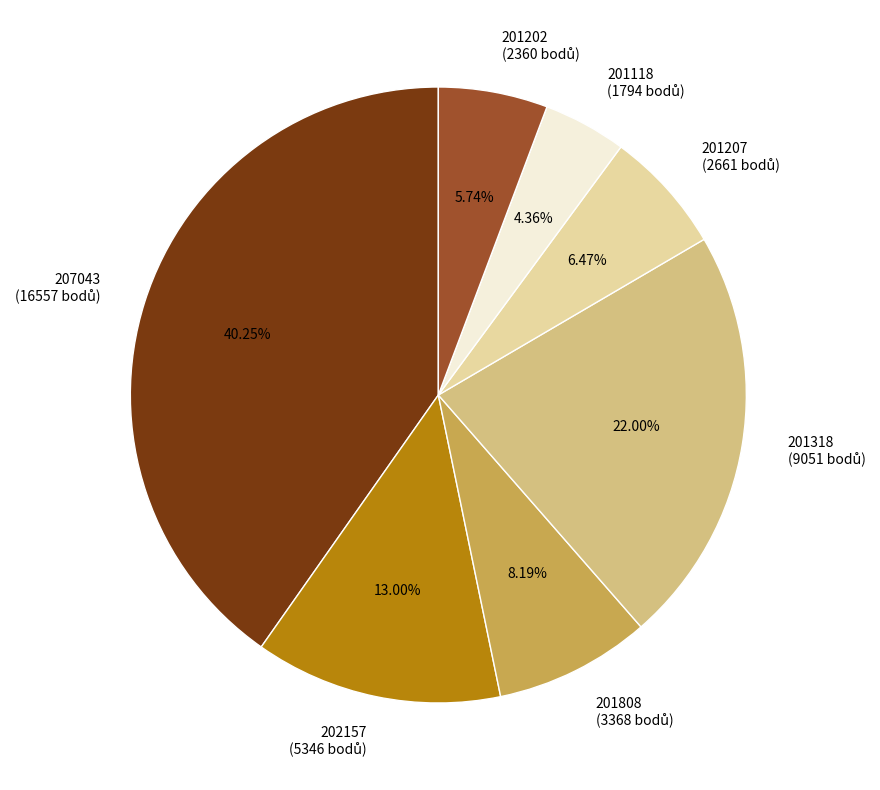

What is the largest slice in the pie chart?

207043